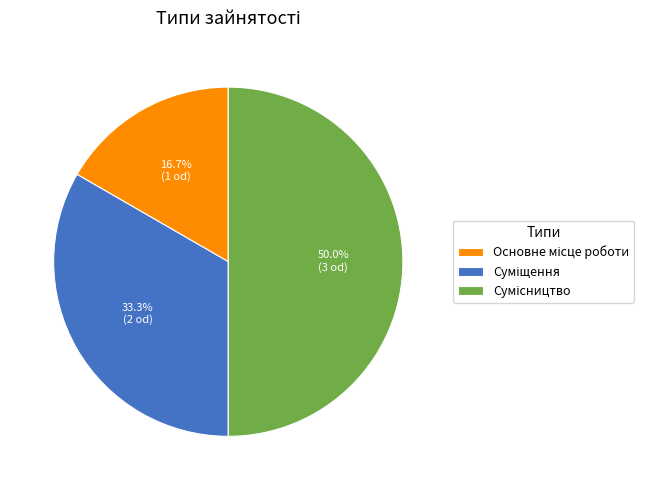

To the nearest percent, what portion does Основне місце роботи represent?

17%